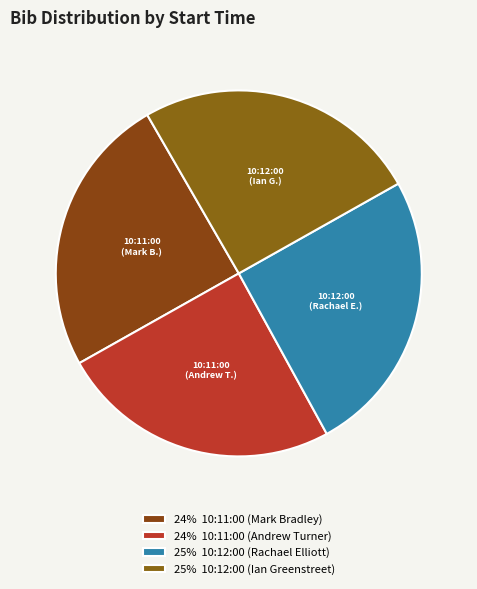

Count the number of slices in the pie.

4